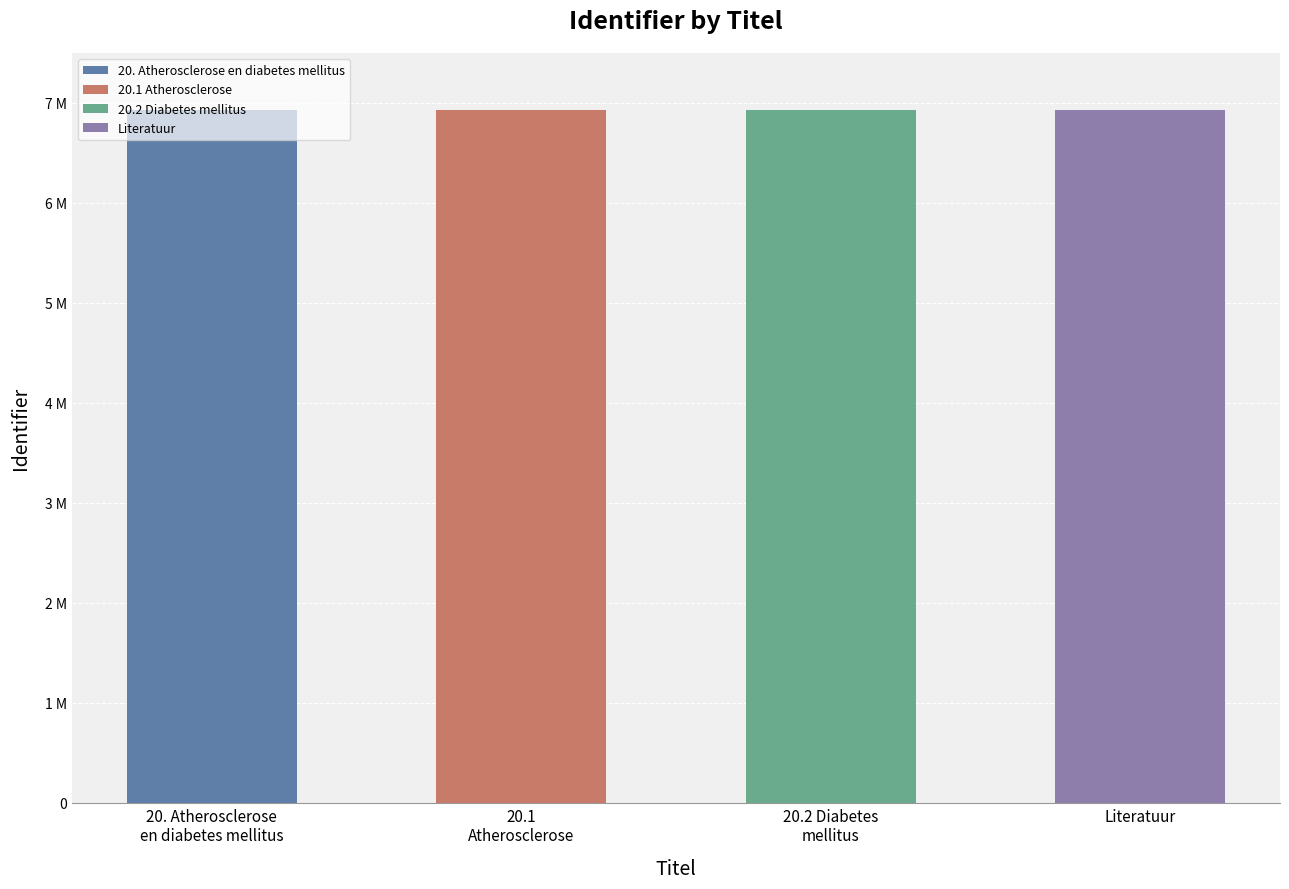

What is the maximum value shown in the chart?

6928990